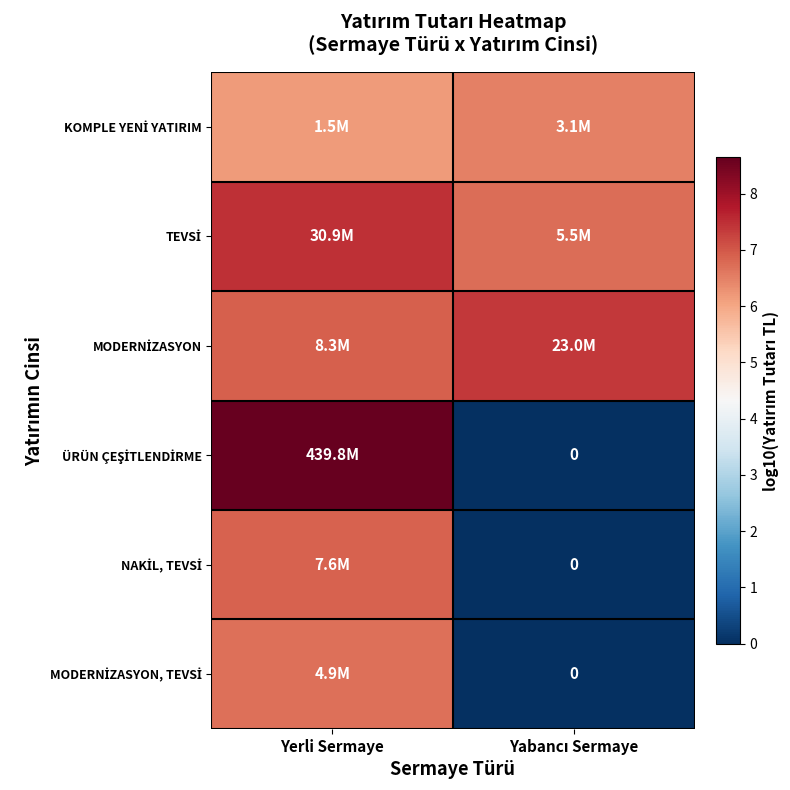

What is the maximum value shown in the chart?

8.6